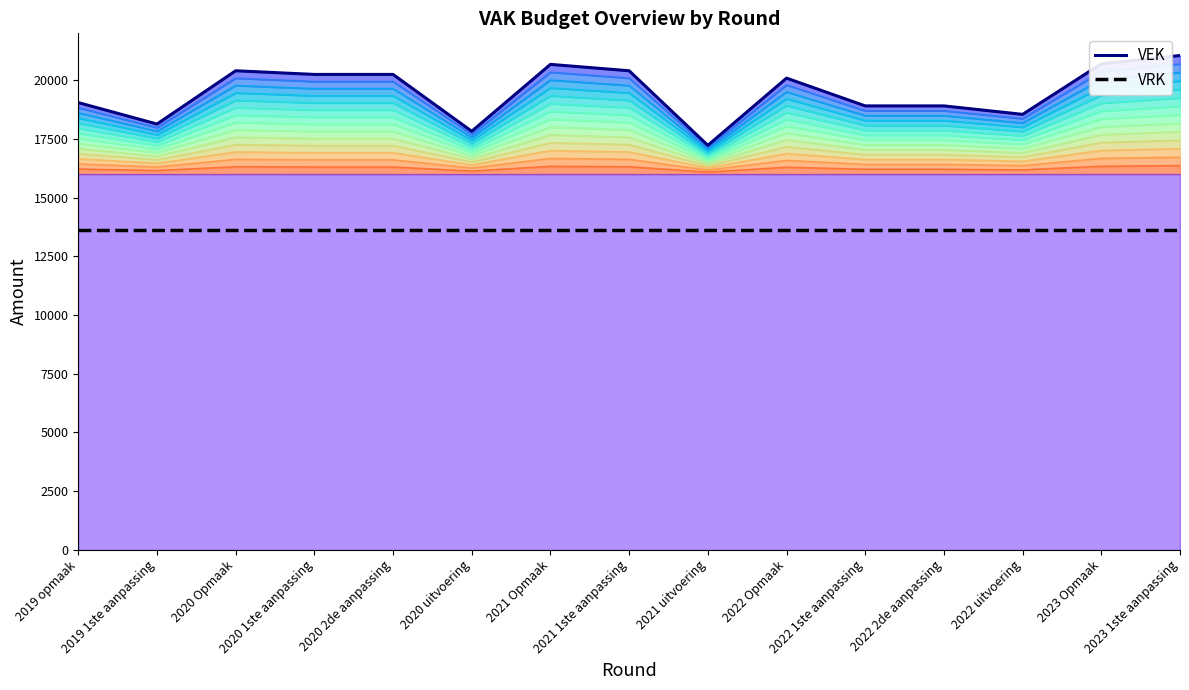

How many data points in VEK are less than 20091?

7